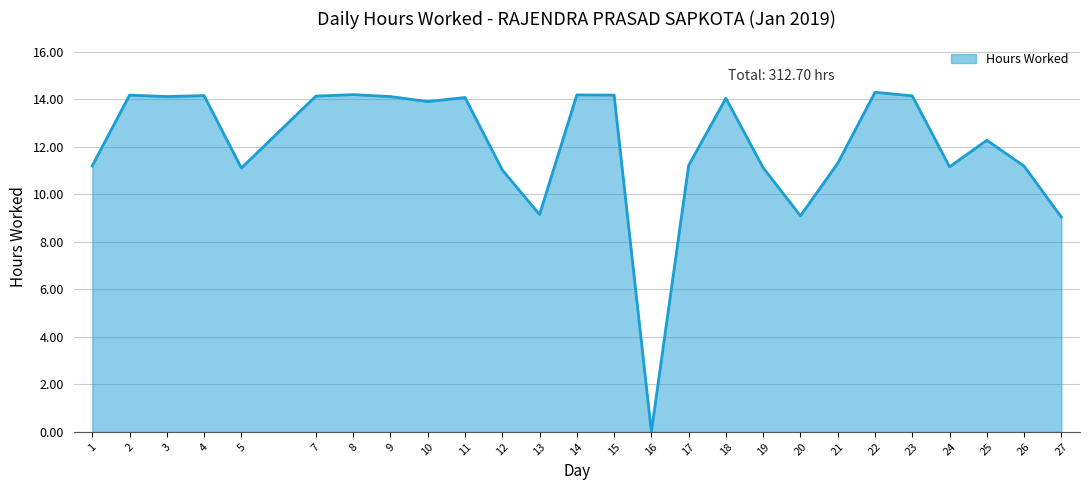

What is the approximate value at 2?

14.2